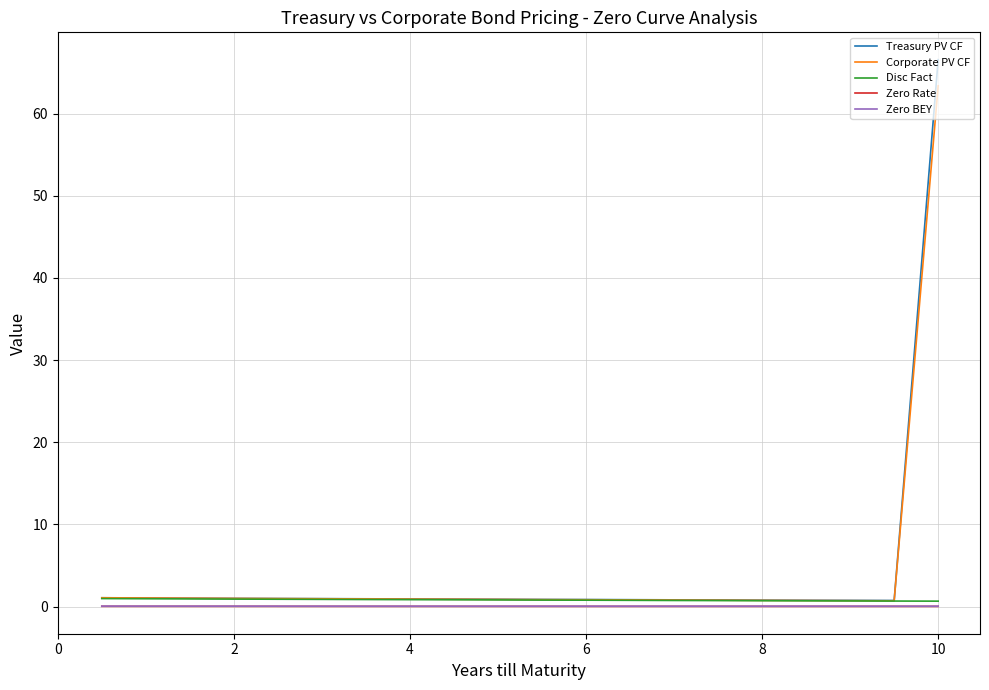

Which series has the largest range (max minus min)?

Treasury PV CF